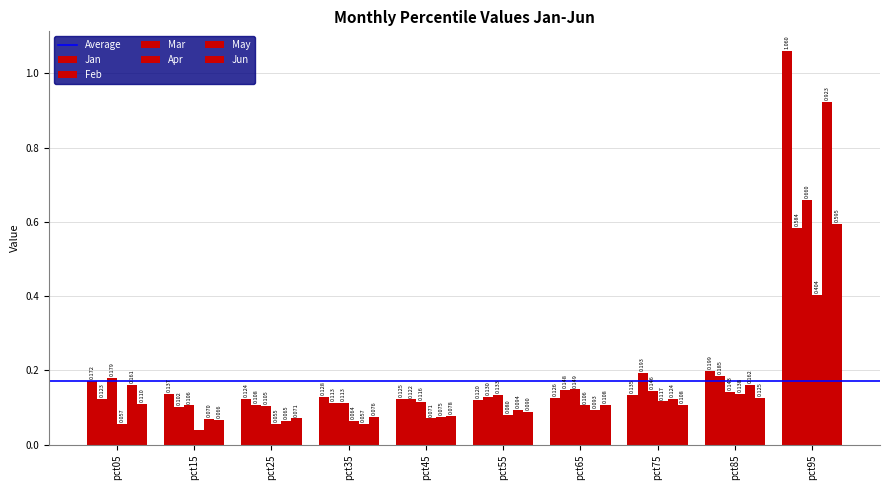

What is the difference between the maximum and second lowest values in the Jan series?

0.9